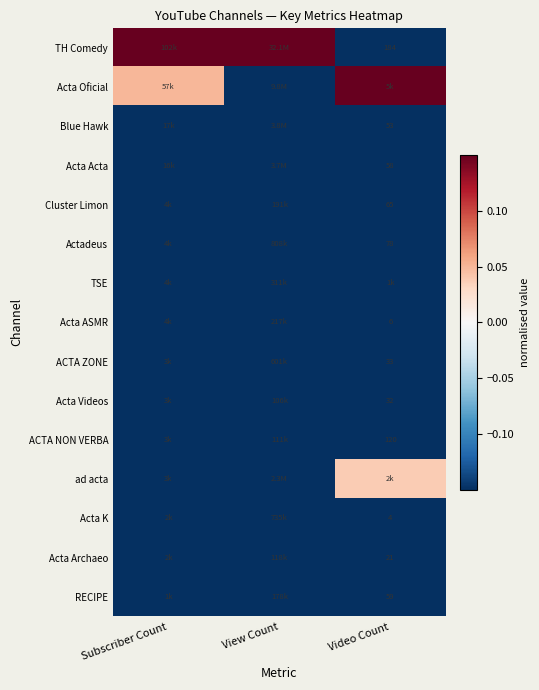

Between Video Count and View Count, which is larger?

View Count